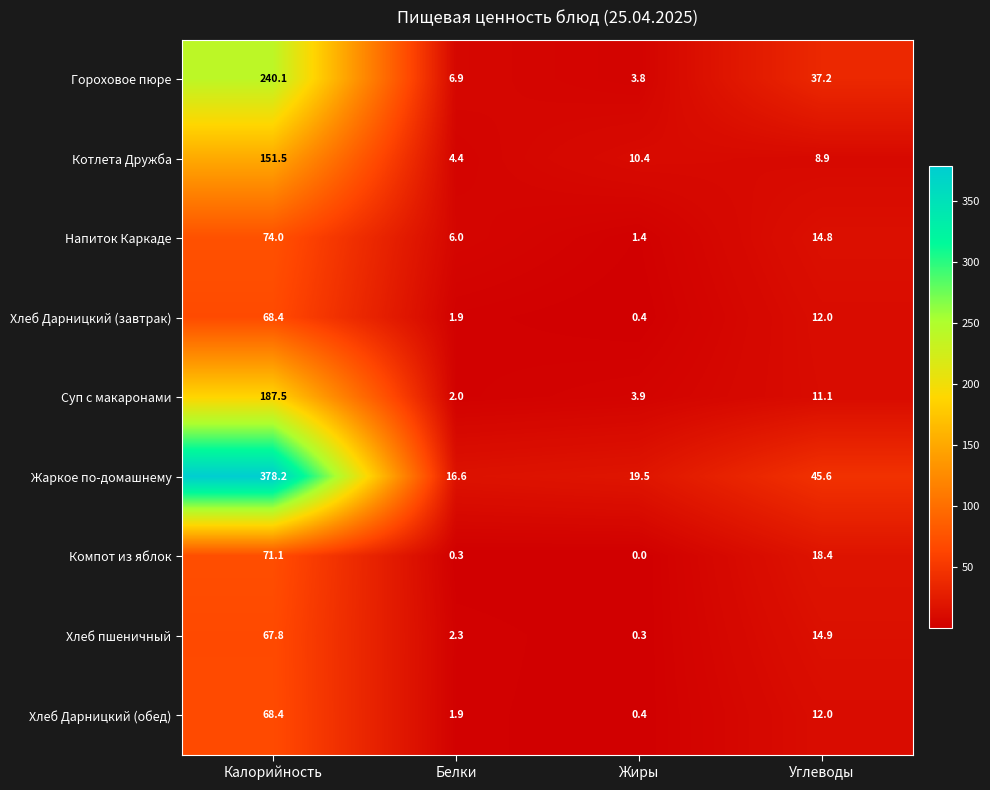

Is it true that Хлеб Дарницкий (обед) equals 68.4 at Калорийность?

True